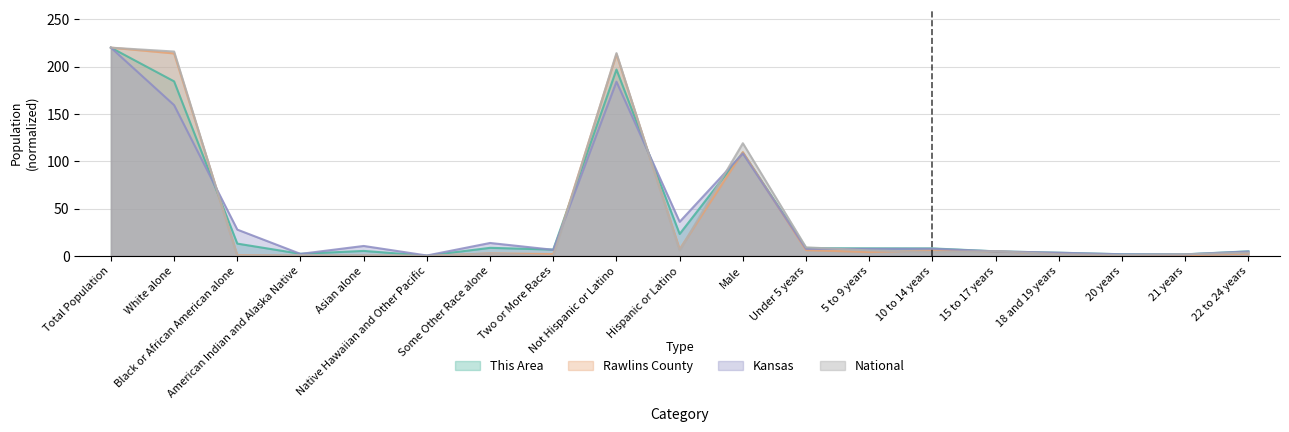

Which category has the highest value across all series?

Total Population